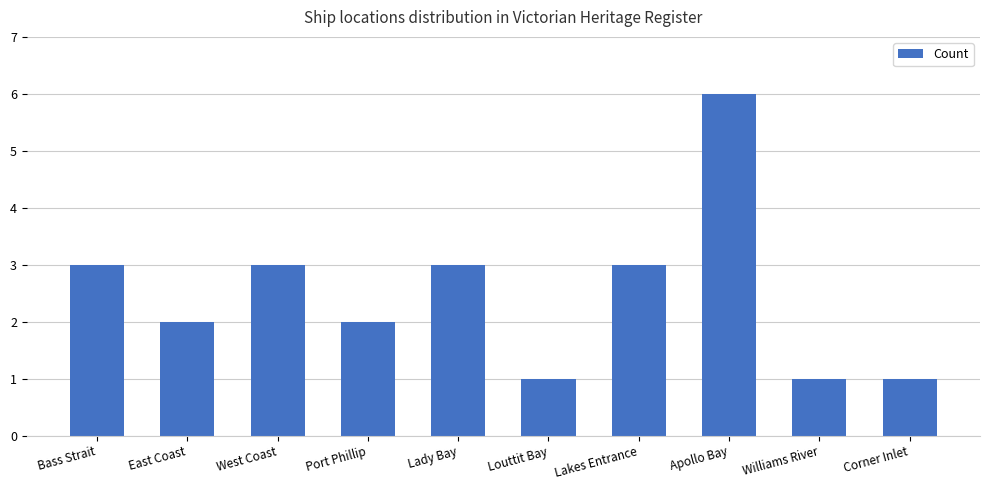

What is the change in value from Lakes Entrance to Williams River?

-2